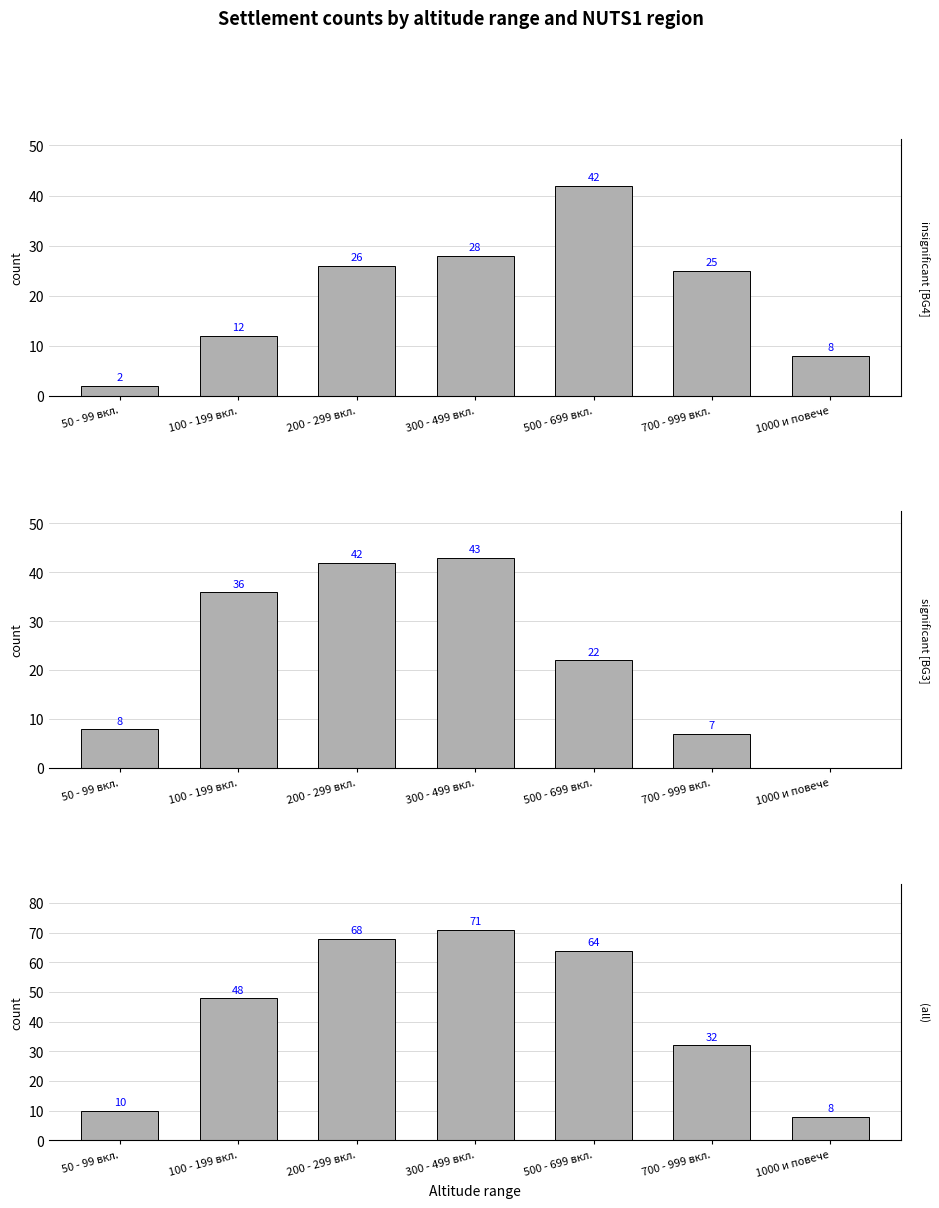

What is the difference between the second highest and second lowest values in the BG3 (NUTS1) series?

35